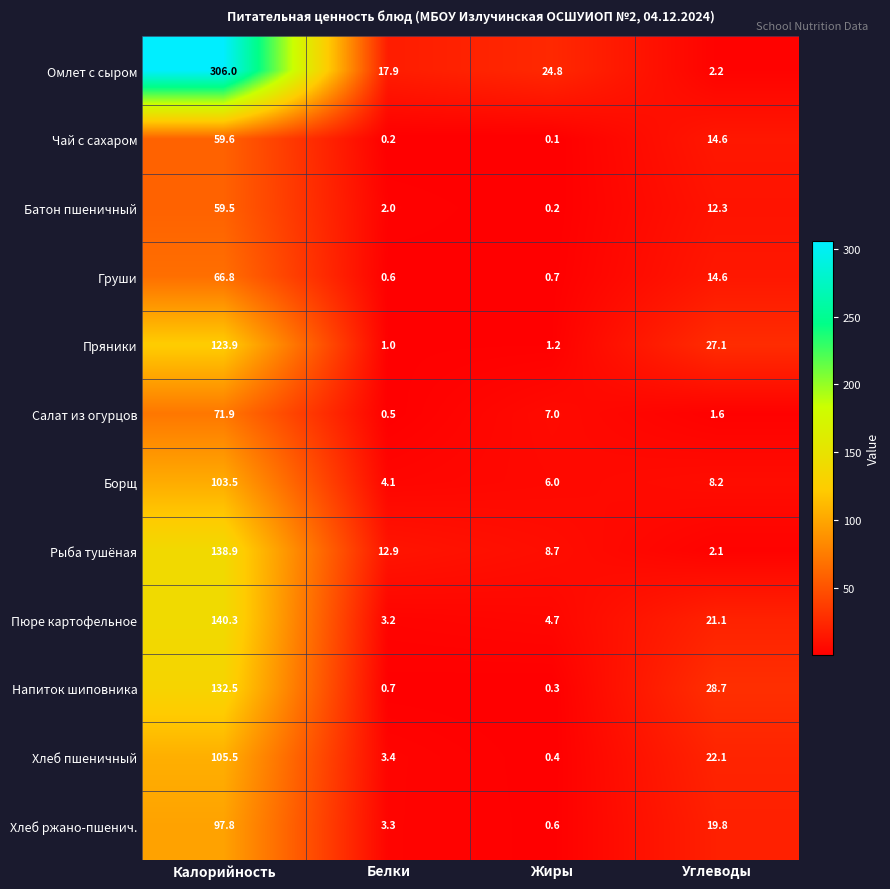

What is the difference between the maximum and minimum values in the Борщ series?

99.4